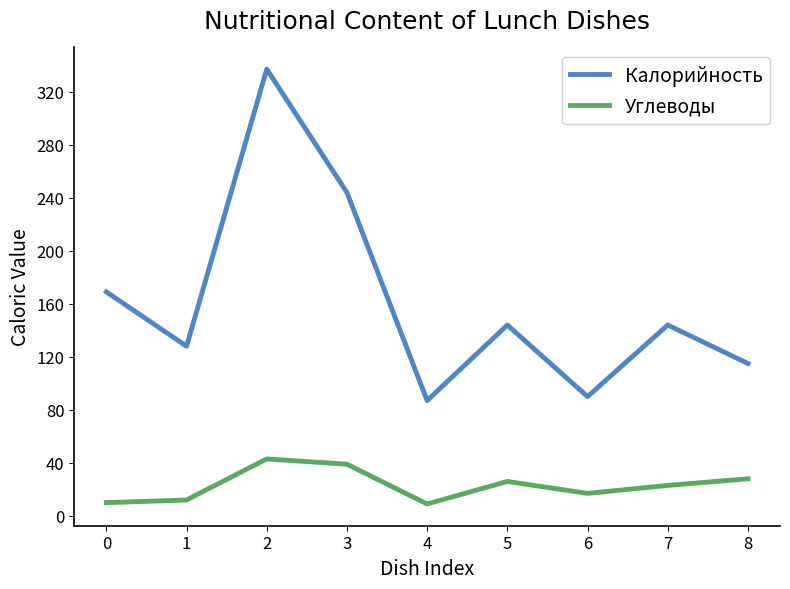

Which series has the widest spread of values?

Калорийность